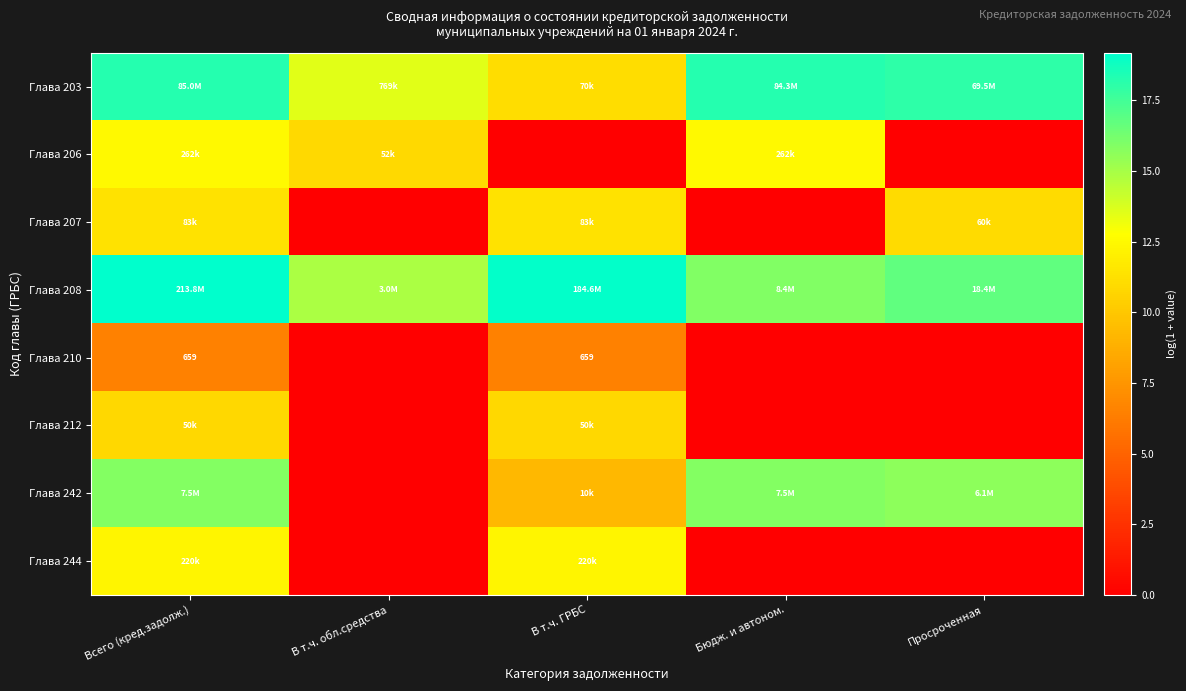

What is the average value of the Глава 212 series?

4.3